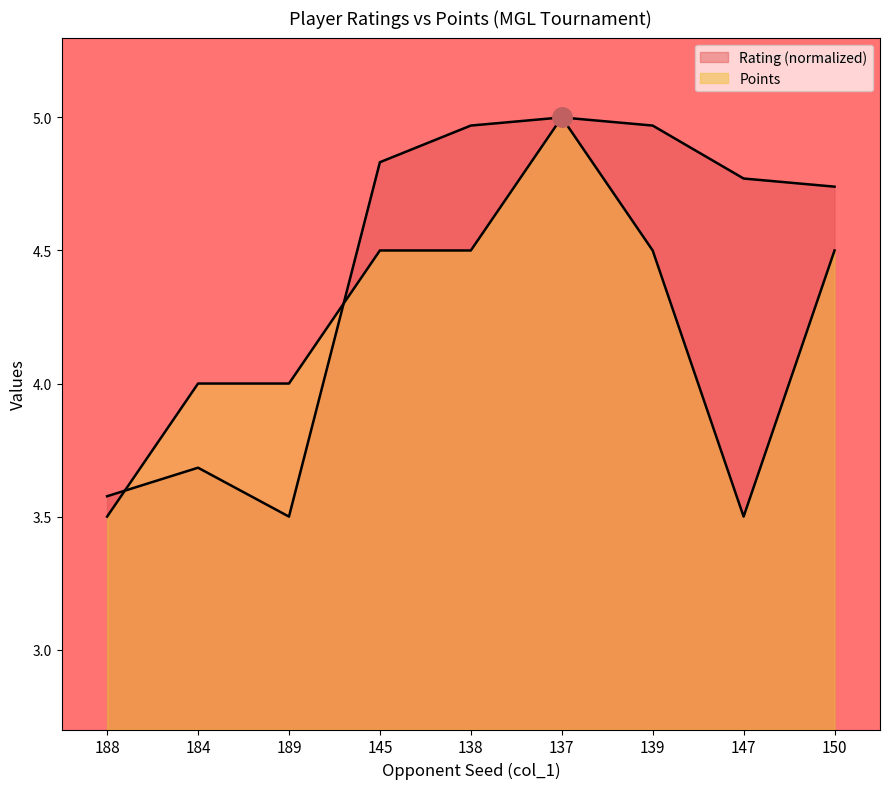

Is it true that Points equals 3.5 at 188?

True